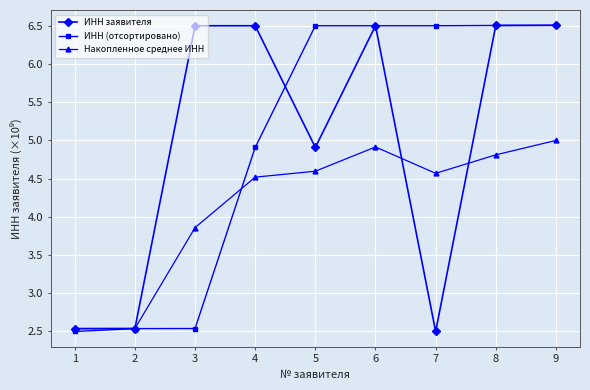

True or false: ИНН заявителя has more than 1 points higher than both neighbors.

True